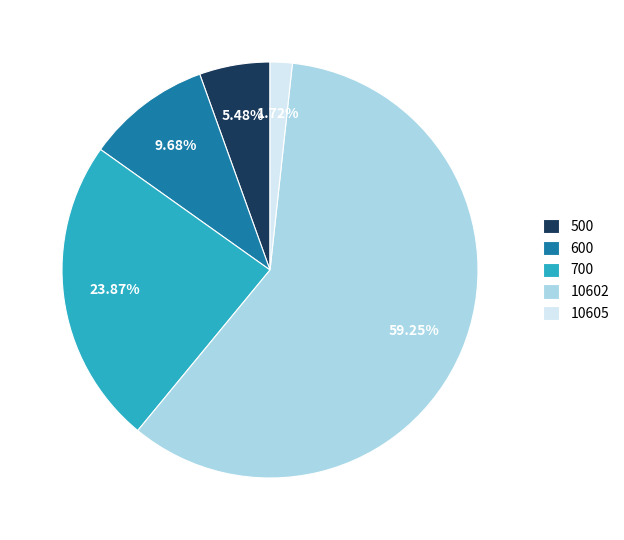

Do 500 and 700 together represent more than half of the pie?

No